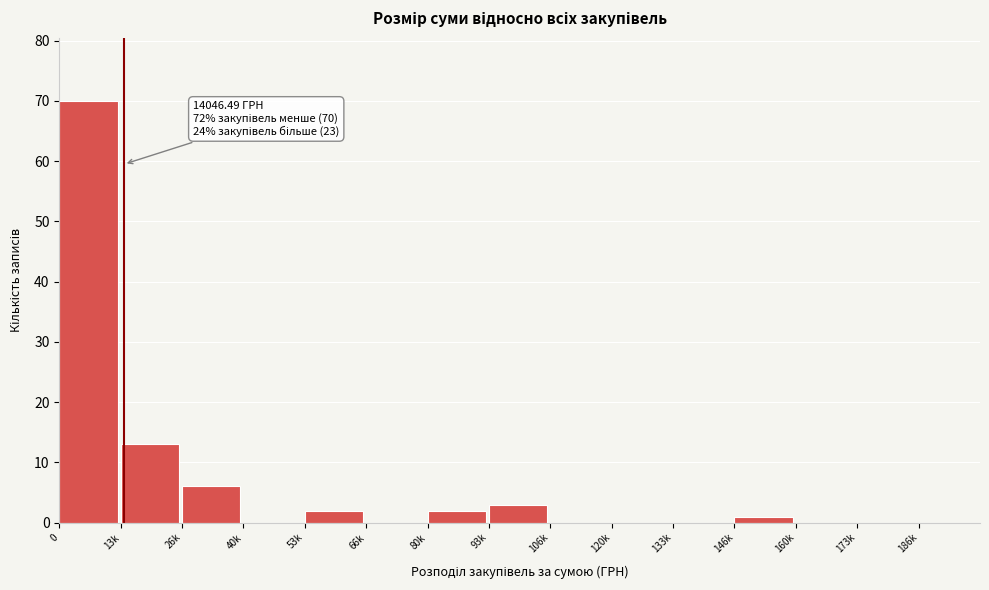

Reading left to right, transcribe all the data shown in this chart.

0=70	13k=13	26k=6	40k=0	53k=2	66k=0	80k=2	93k=3	106k=0	120k=0	133k=0	146k=1	160k=0	173k=0	186k=0